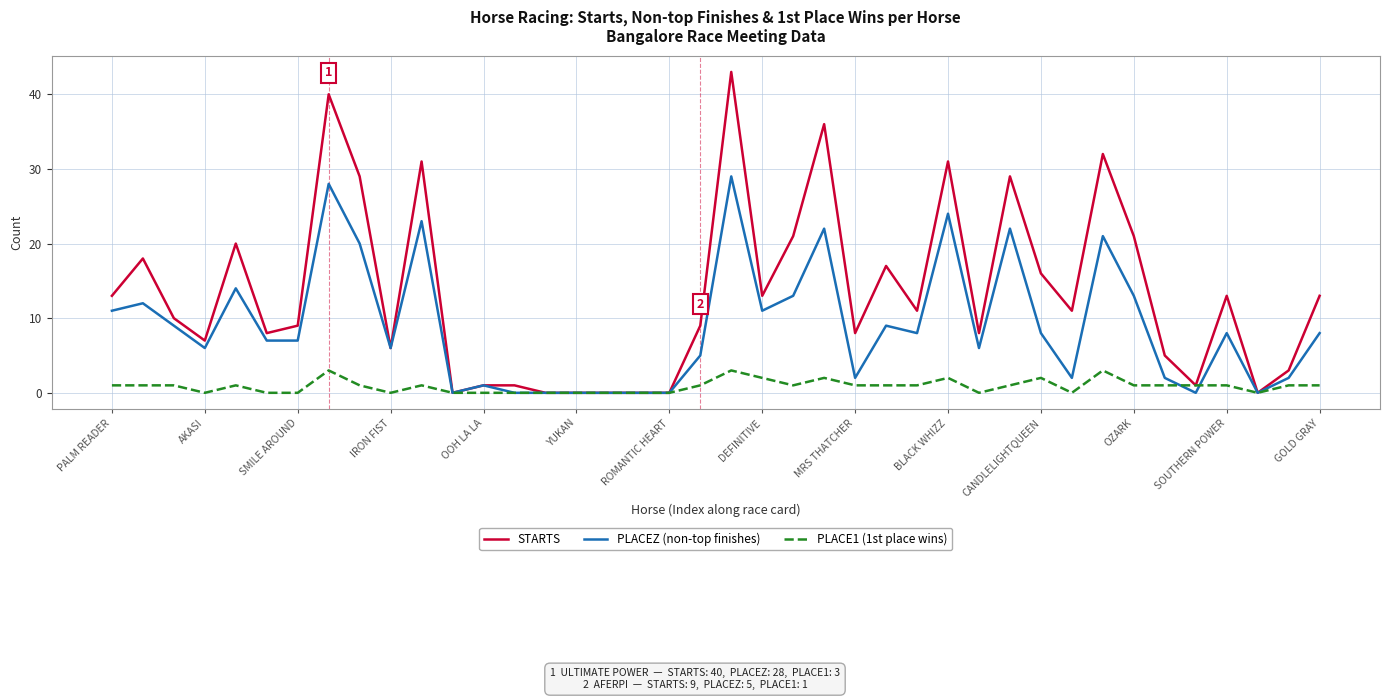

Which series has the widest spread of values?

STARTS